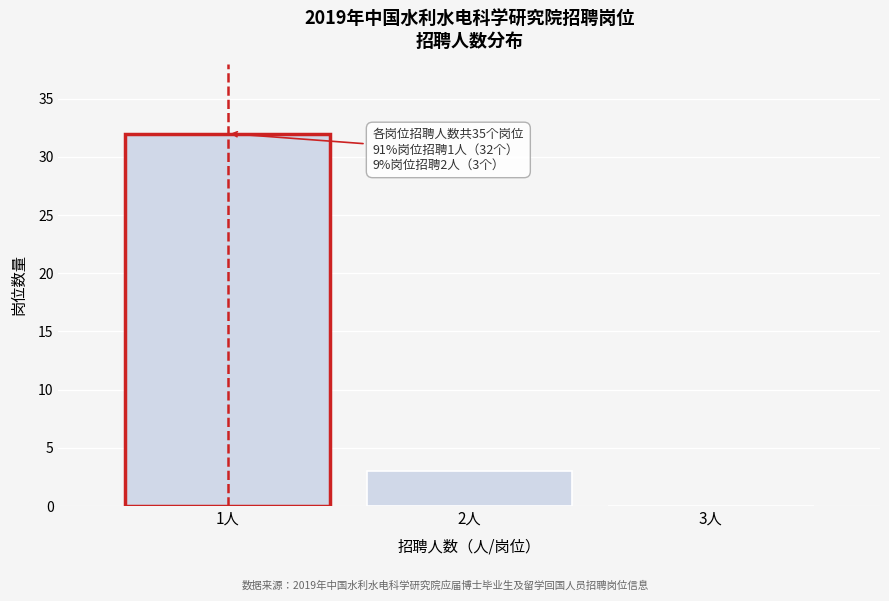

Reading left to right, extract all data points from this chart.

1人=32	2人=3	3人=0